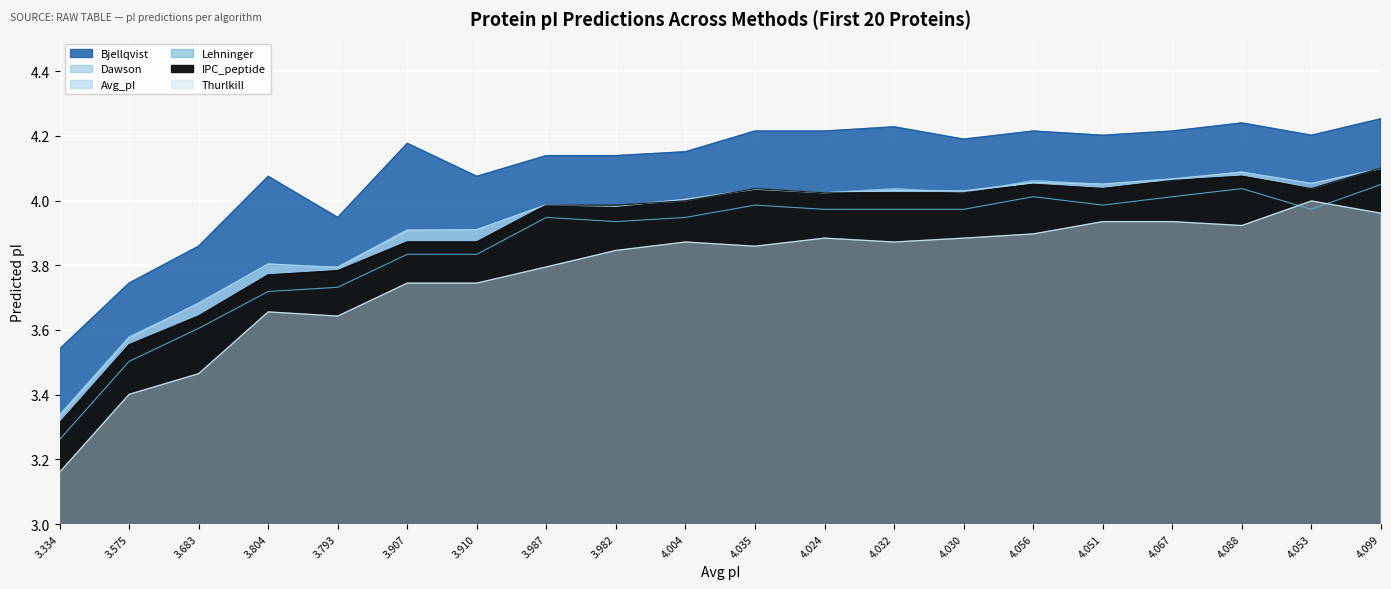

Reading left to right, list all the values displayed in this chart.

Bjellqvist: 3.5	3.7	3.9	4.1	3.9	4.2	4.1	4.1	4.1	4.2	4.2	4.2	4.2	4.2	4.2	4.2	4.2	4.2	4.2	4.3
Avg_pI: 3.3	3.6	3.7	3.8	3.8	3.9	3.9	4.0	4.0	4.0	4.0	4.0	4.0	4.0	4.1	4.1	4.1	4.1	4.1	4.1
IPC_peptide: 3.3	3.6	3.6	3.8	3.8	3.9	3.9	4.0	4.0	4.0	4.0	4.0	4.0	4.0	4.0	4.0	4.1	4.1	4.0	4.1
Dawson: 3.3	3.6	3.7	3.8	3.8	3.9	3.9	4.0	4.0	4.0	4.0	4.0	4.0	4.0	4.1	4.0	4.1	4.1	4.0	4.1
Thurlkill: 3.2	3.4	3.5	3.7	3.6	3.7	3.7	3.8	3.8	3.9	3.9	3.9	3.9	3.9	3.9	3.9	3.9	3.9	4.0	4.0
Lehninger: 3.3	3.5	3.6	3.7	3.7	3.8	3.8	3.9	3.9	3.9	4.0	4.0	4.0	4.0	4.0	4.0	4.0	4.0	4.0	4.0